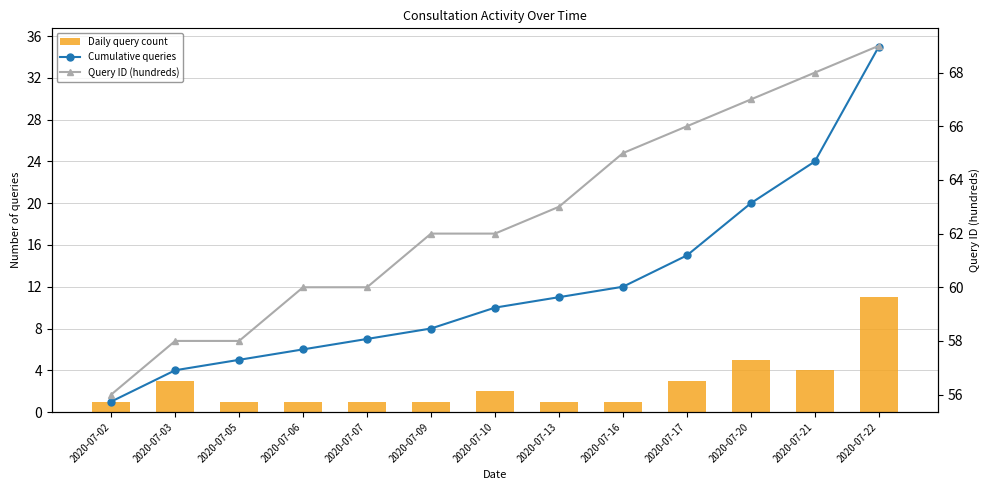

Are the bars grouped side by side (vs. stacked)?

Yes